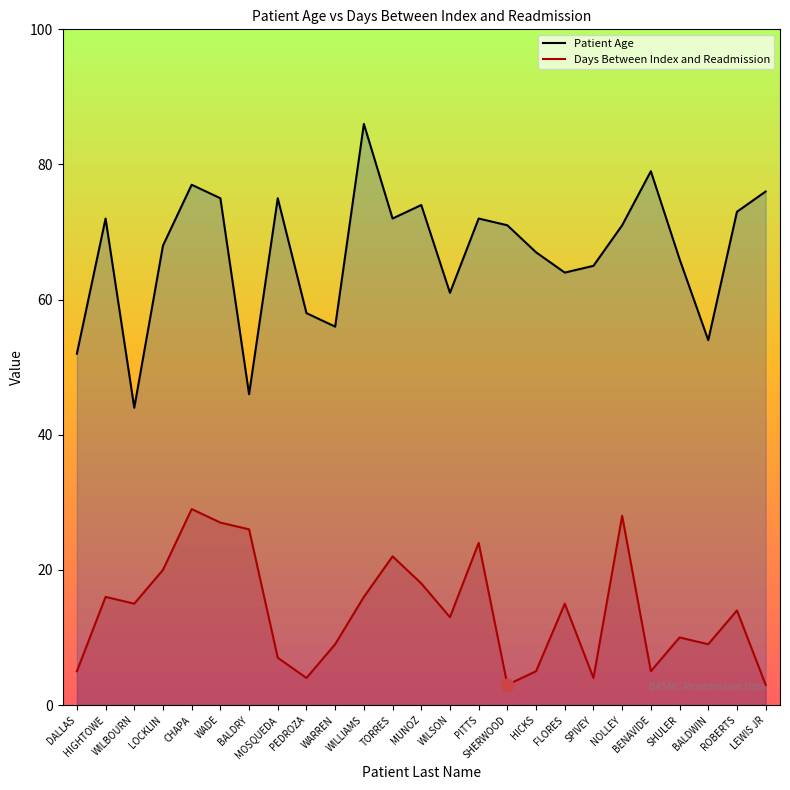

Which series contains the highest Y value?

Patient Age